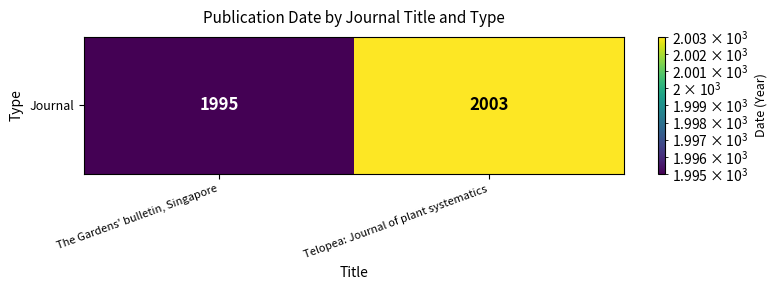

At which label is the value closest to 1999?

The Gardens' bulletin, Singapore